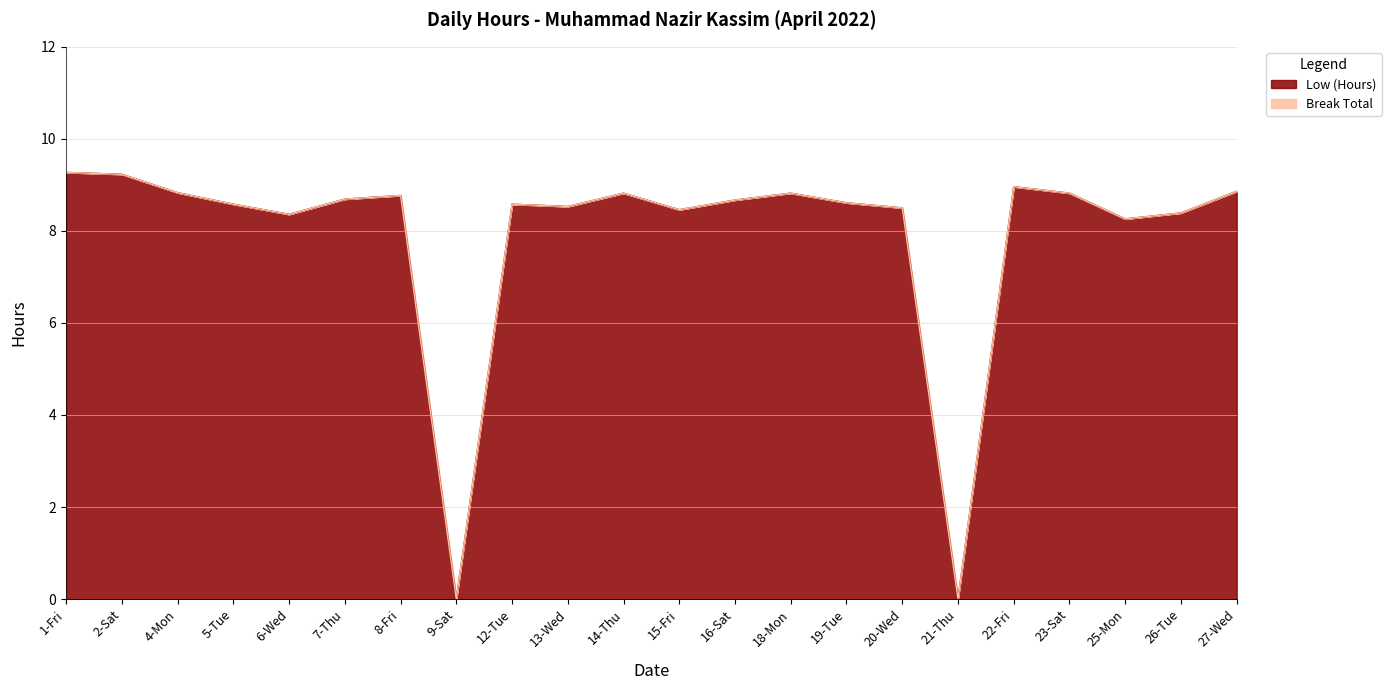

How many data points are above 8?

20